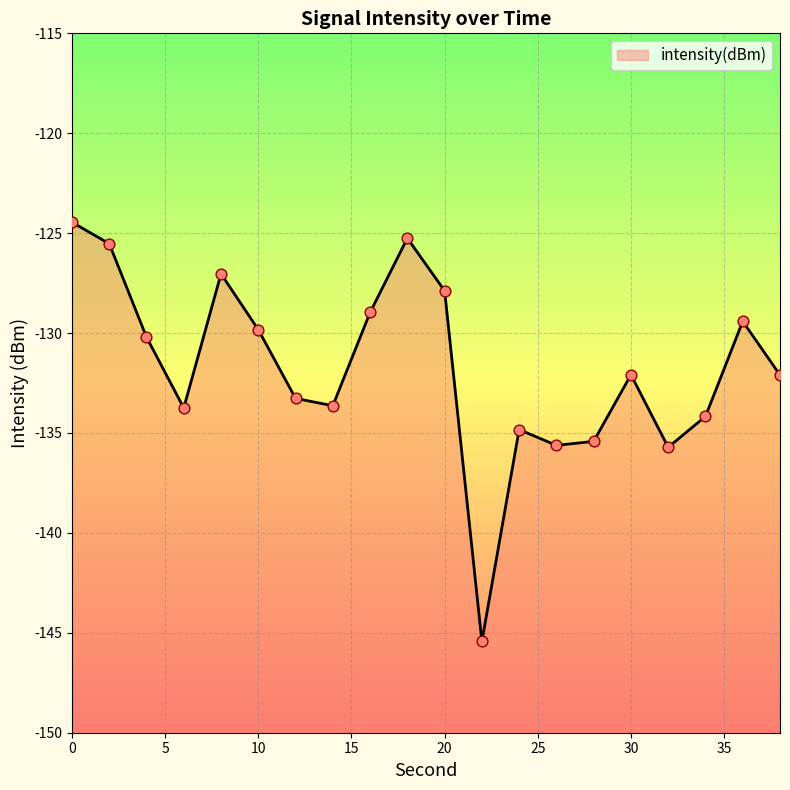

What is the change in value from 2 to 24?

-9.3